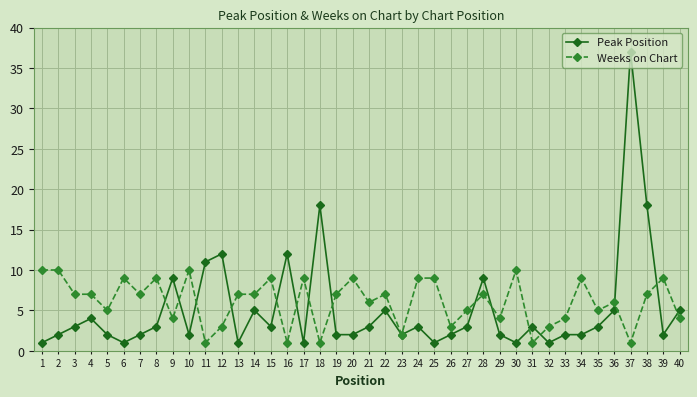

What is the greatest value displayed?

37